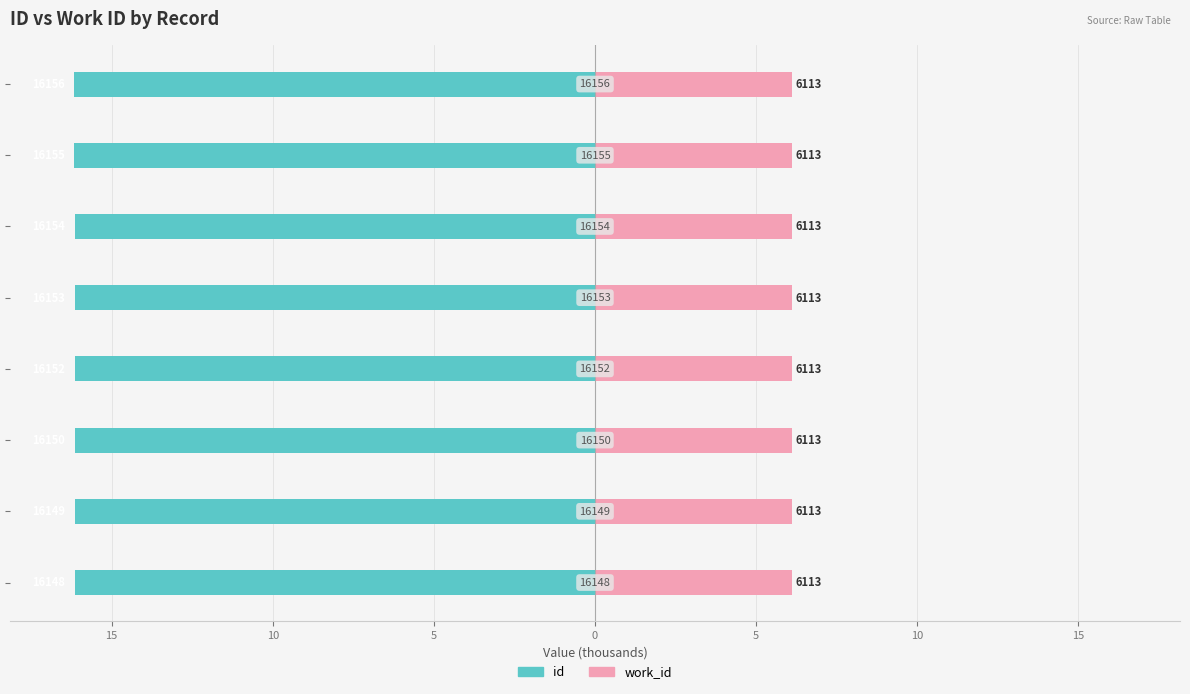

What is the average value of the id series?

-16.2